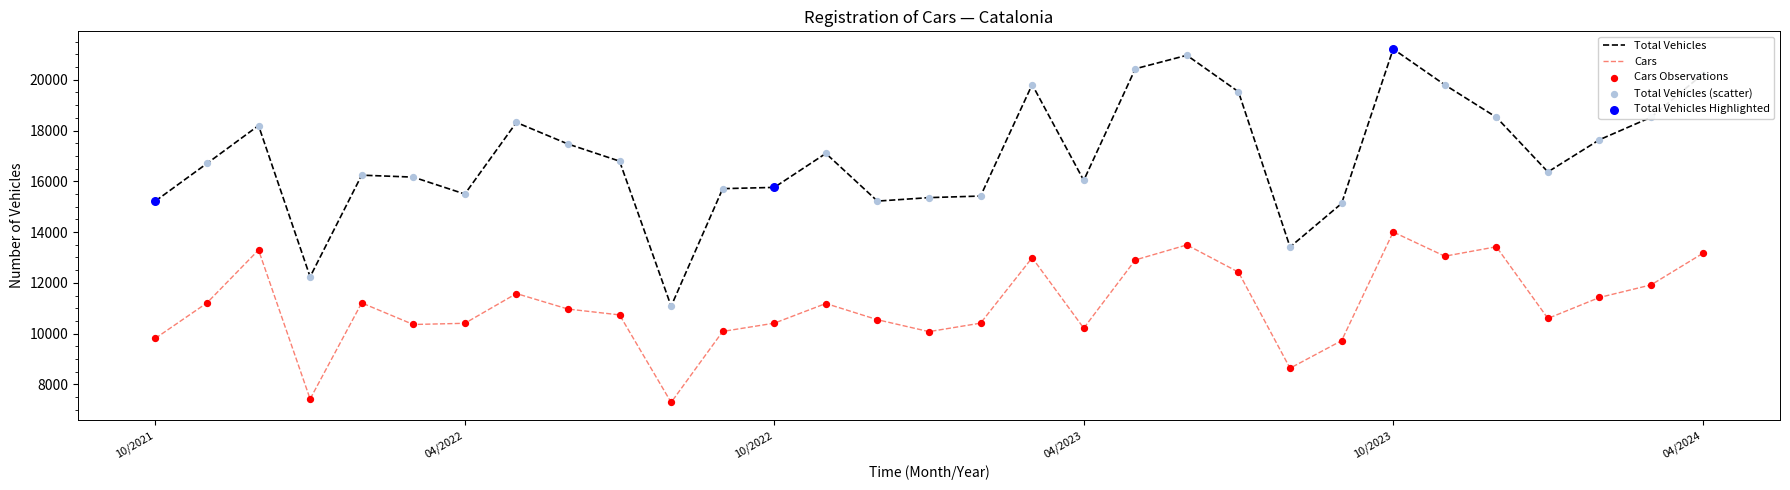

Which series has the widest spread of values?

Total Vehicles